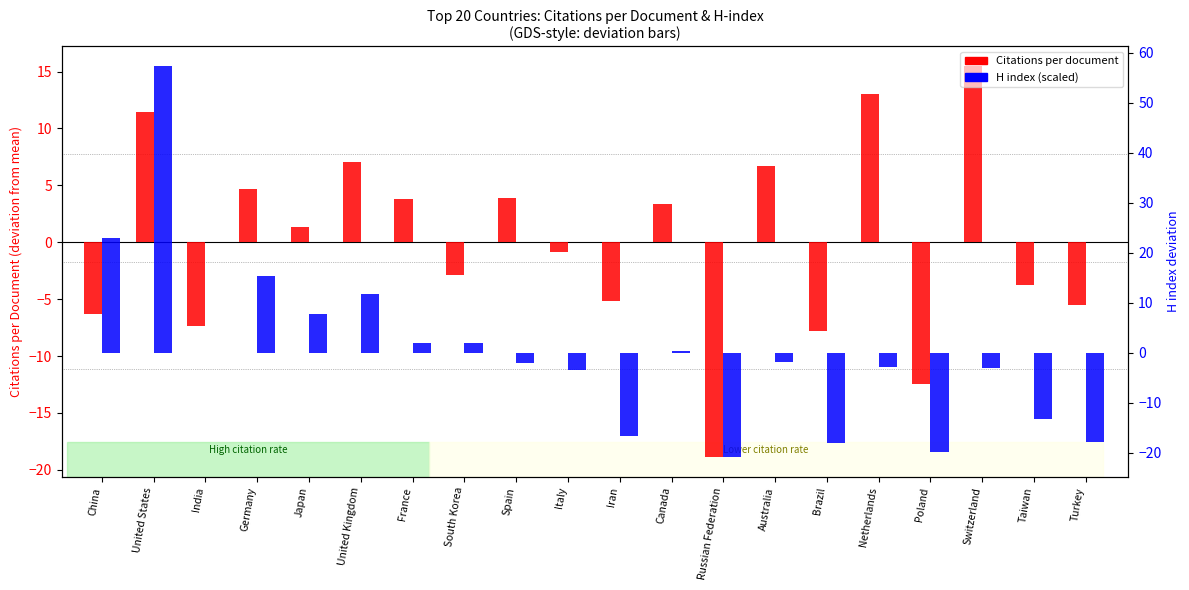

Reading left to right, extract all data points from this chart.

Citations per document (centered): -6.3	11.5	-7.4	4.7	1.3	7.1	3.8	-2.9	3.9	-0.8	-5.2	3.4	-18.9	6.7	-7.8	13.0	-12.4	15.5	-3.7	-5.5
H index (scaled, centered): 22.9	57.3	0.0	15.3	7.8	11.7	2.0	2.0	-2.0	-3.4	-16.7	0.3	-20.9	-1.8	-18.1	-2.8	-19.9	-3.1	-13.2	-17.9